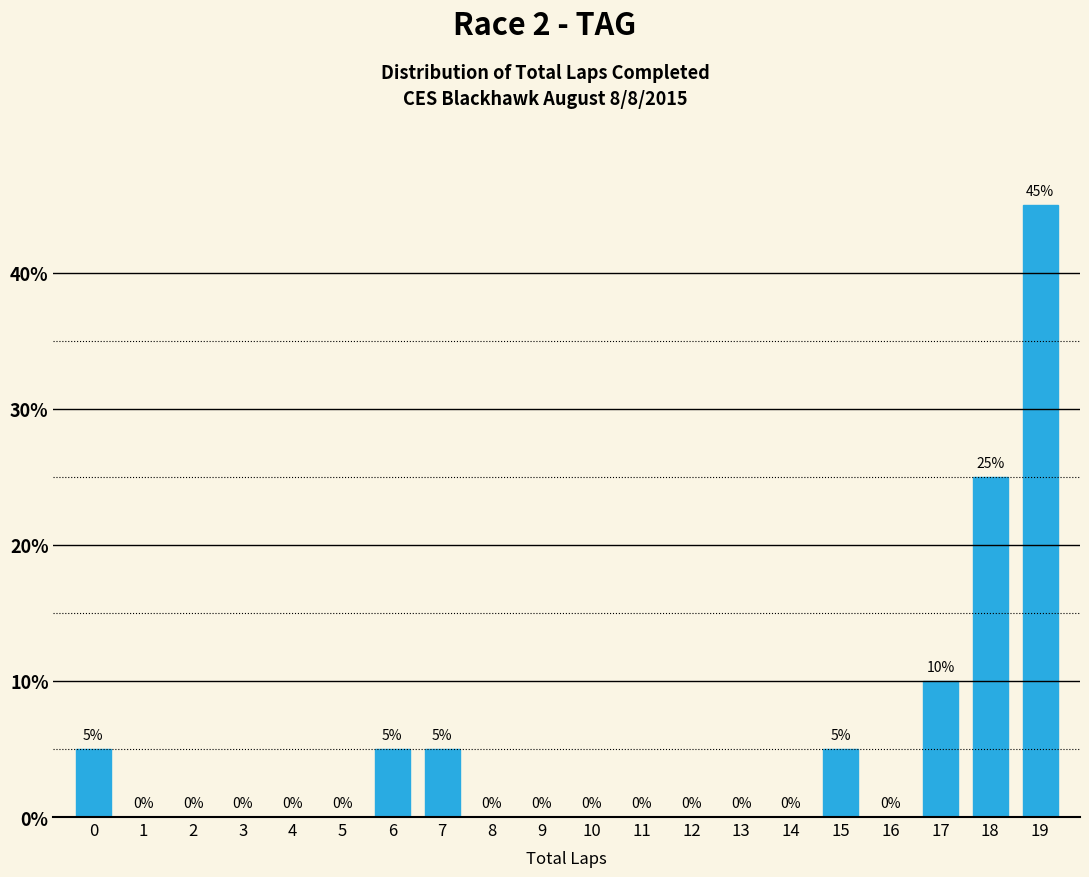

Reading left to right, list all the values displayed in this chart.

0=5	1=0	2=0	3=0	4=0	5=0	6=5	7=5	8=0	9=0	10=0	11=0	12=0	13=0	14=0	15=5	16=0	17=10	18=25	19=45